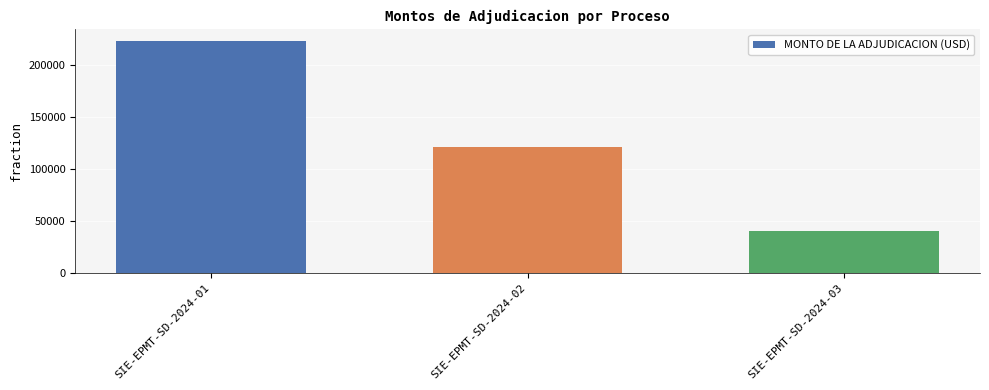

Rank the categories by value from lowest to highest.

SIE-EPMT-SD-2024-03, SIE-EPMT-SD-2024-02, SIE-EPMT-SD-2024-01